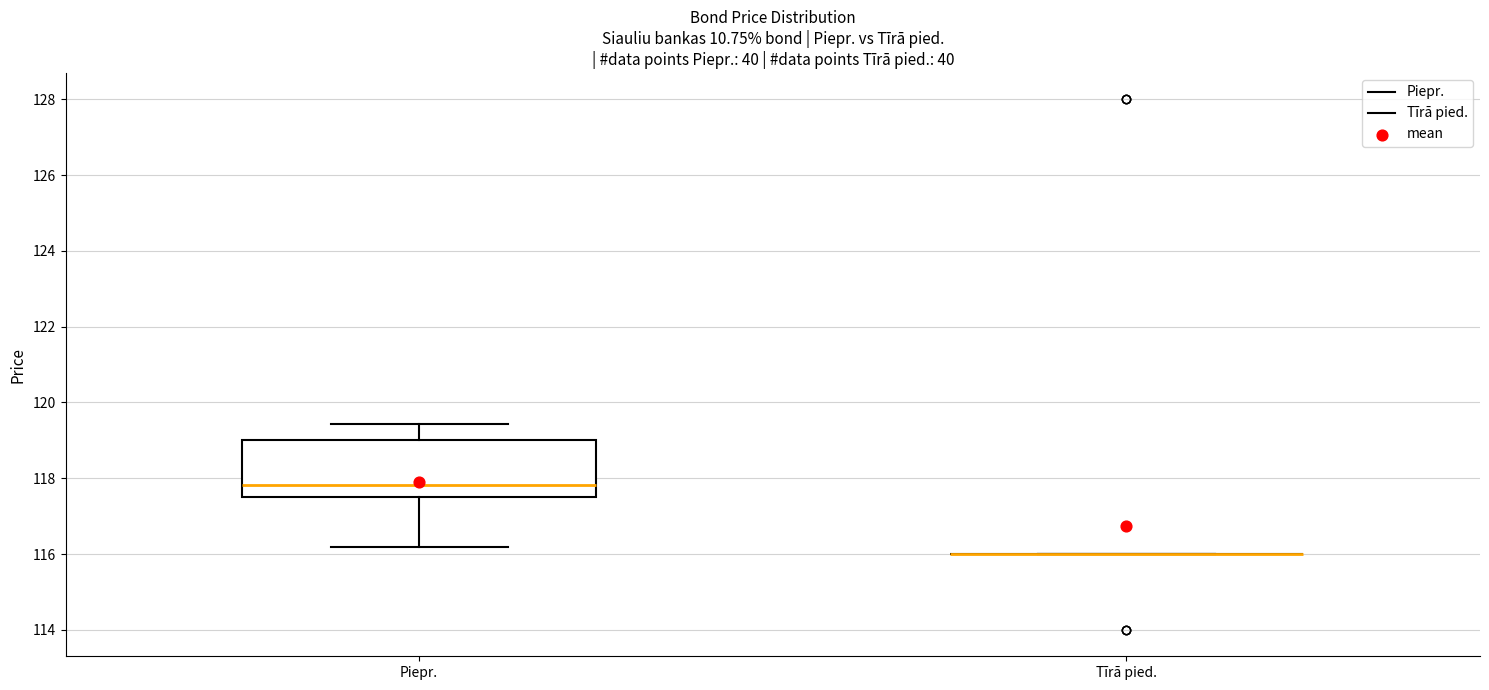

Reading left to right, transcribe this box plot: for each box, give where its median line is, the range the box spans, and where its two whiskers end, as read against the y-axis. The values are not printed on the chart, so give them approximately, as read against the axis.

Piepr.: median 117.8, box 117.4 to 119.0, whiskers 116.2 to 119.4
Tīrā pied.: box collapsed to a line at 116.0, whiskers 116.0 to 116.0